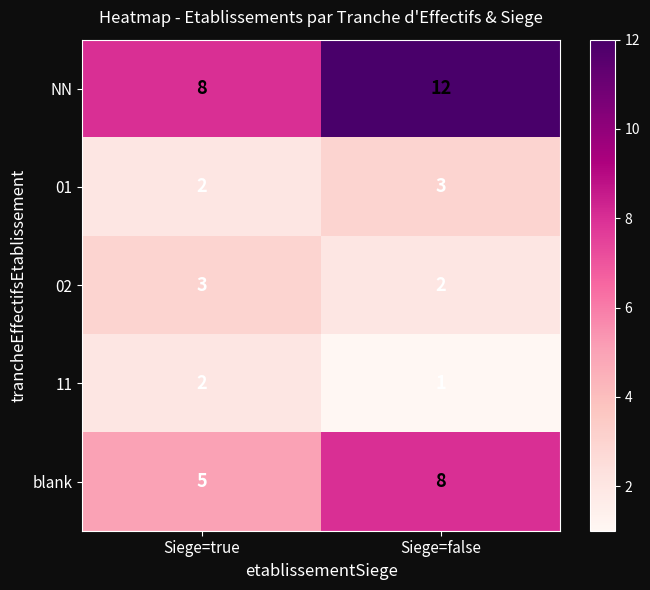

Reading left to right, list all the values displayed in this chart.

NN: Siege=true=8	Siege=false=12
01: Siege=true=2	Siege=false=3
02: Siege=true=3	Siege=false=2
11: Siege=true=2	Siege=false=1
blank: Siege=true=5	Siege=false=8